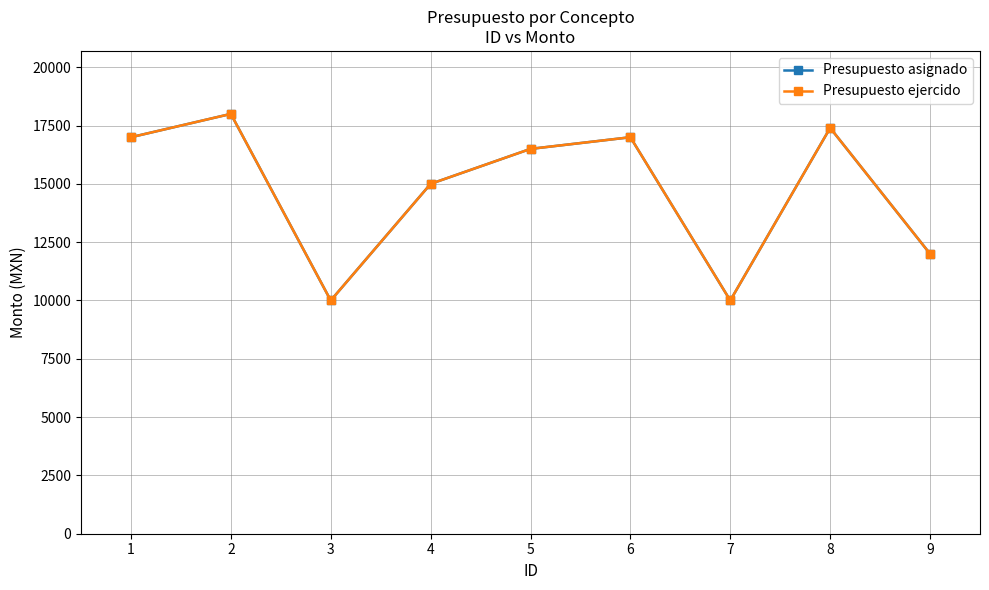

Is this an area chart (filled region under the line)?

No